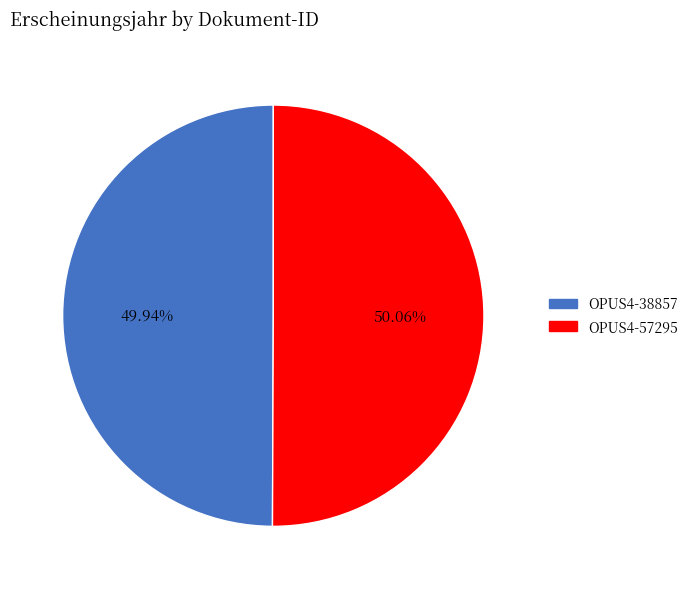

The OPUS4-38857 slice represents 45% of the pie. True or false?

False